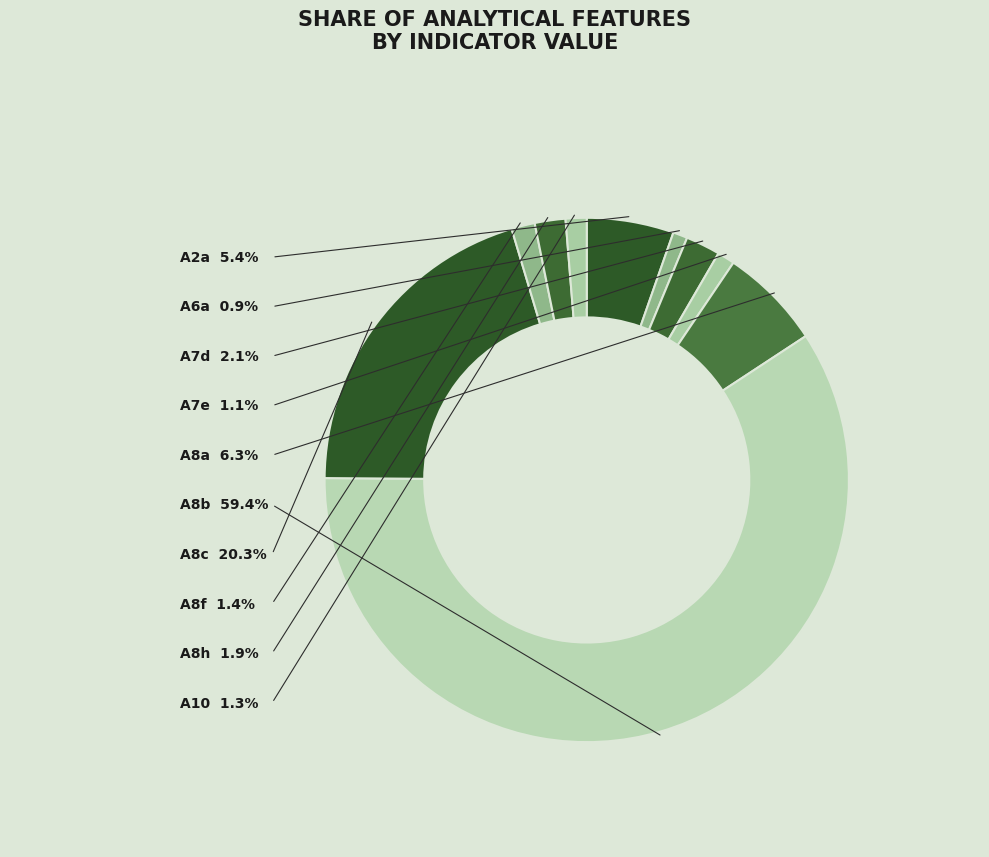

How many slices are in this pie chart?

10